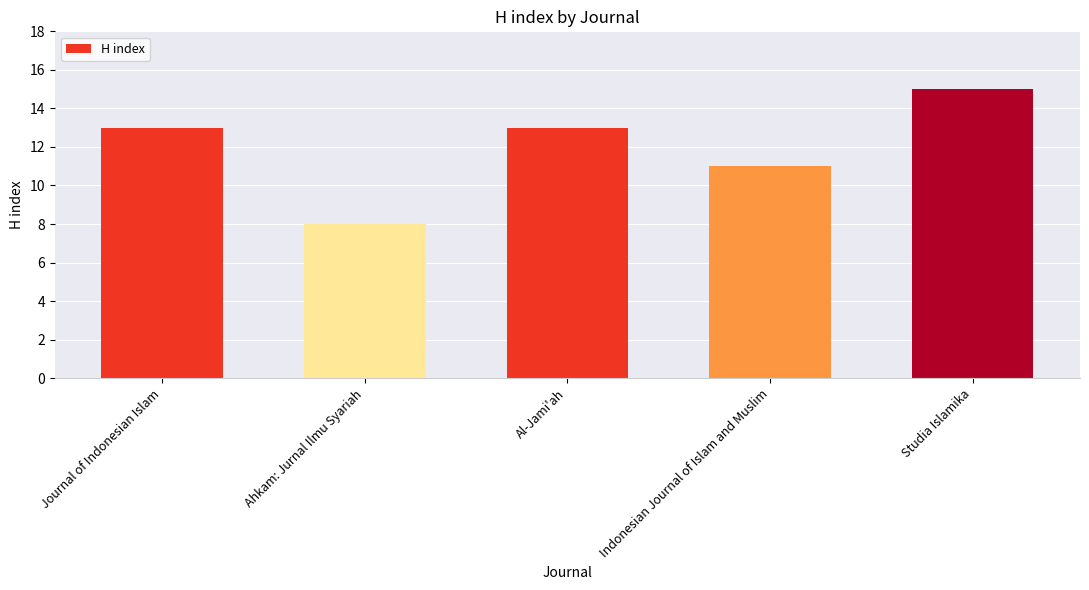

What is the ratio of the value at Ahkam: Jurnal Ilmu Syariah to the value at Journal of Indonesian Islam?

0.6